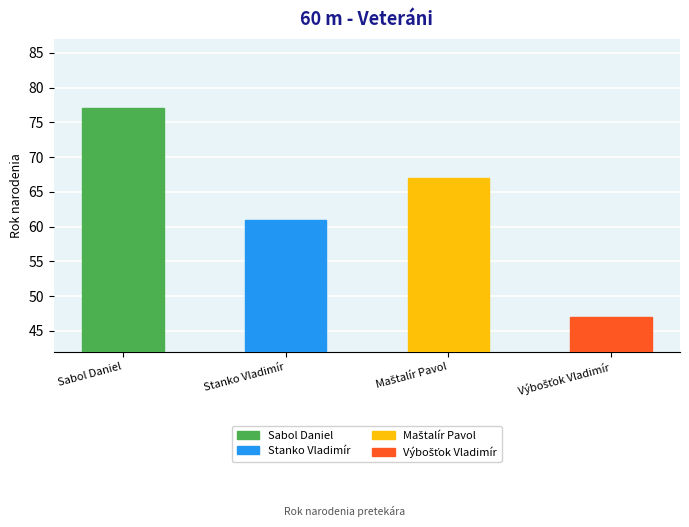

Count the values in the range 61 to 77.

3